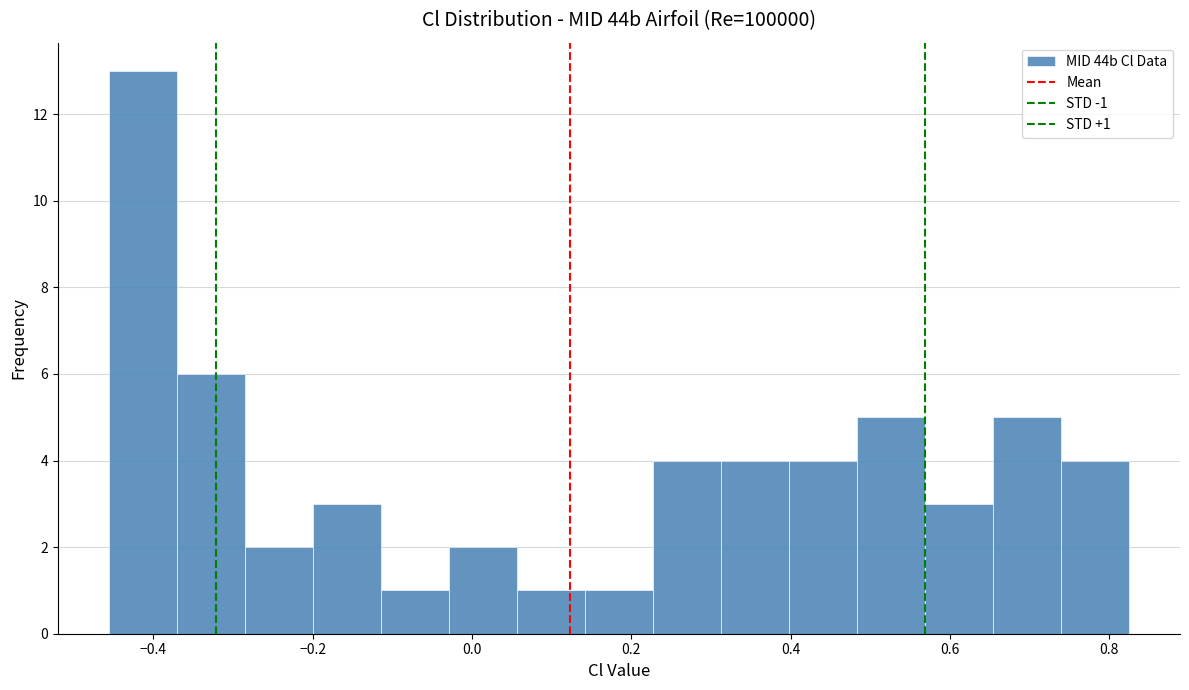

Which range on the x-axis has the tallest bar?

-0.46 to -0.38